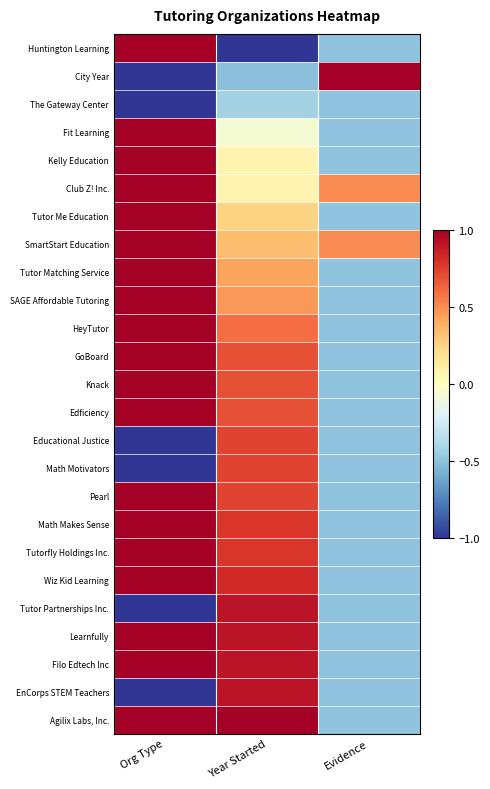

Reading right to left, extract all data points from this chart.

Huntington Learning: Evidence=-0.5	Year Started=-1.0	Org Type=1.0
City Year: Evidence=1.5	Year Started=-0.5	Org Type=-1.0
The Gateway Center: Evidence=-0.5	Year Started=-0.4	Org Type=-1.0
Fit Learning: Evidence=-0.5	Year Started=-0.1	Org Type=1.0
Kelly Education: Evidence=-0.5	Year Started=0.1	Org Type=1.0
Club Z! Inc.: Evidence=0.5	Year Started=0.1	Org Type=1.0
Tutor Me Education: Evidence=-0.5	Year Started=0.2	Org Type=1.0
SmartStart Education: Evidence=0.5	Year Started=0.3	Org Type=1.0
Tutor Matching Service: Evidence=-0.5	Year Started=0.4	Org Type=1.0
SAGE Affordable Tutoring: Evidence=-0.5	Year Started=0.5	Org Type=1.0
HeyTutor: Evidence=-0.5	Year Started=0.6	Org Type=1.0
GoBoard: Evidence=-0.5	Year Started=0.7	Org Type=1.0
Knack: Evidence=-0.5	Year Started=0.7	Org Type=1.0
Edficiency: Evidence=-0.5	Year Started=0.7	Org Type=1.0
Educational Justice: Evidence=-0.5	Year Started=0.7	Org Type=-1.0
Math Motivators: Evidence=-0.5	Year Started=0.7	Org Type=-1.0
Pearl: Evidence=-0.5	Year Started=0.7	Org Type=1.0
Math Makes Sense: Evidence=-0.5	Year Started=0.8	Org Type=1.0
Tutorfly Holdings Inc.: Evidence=-0.5	Year Started=0.8	Org Type=1.0
Wiz Kid Learning: Evidence=-0.5	Year Started=0.8	Org Type=1.0
Tutor Partnerships Inc.: Evidence=-0.5	Year Started=0.9	Org Type=-1.0
Learnfully: Evidence=-0.5	Year Started=0.9	Org Type=1.0
Filo Edtech Inc: Evidence=-0.5	Year Started=0.9	Org Type=1.0
EnCorps STEM Teachers: Evidence=-0.5	Year Started=0.9	Org Type=-1.0
Agilix Labs, Inc.: Evidence=-0.5	Year Started=1.0	Org Type=1.0